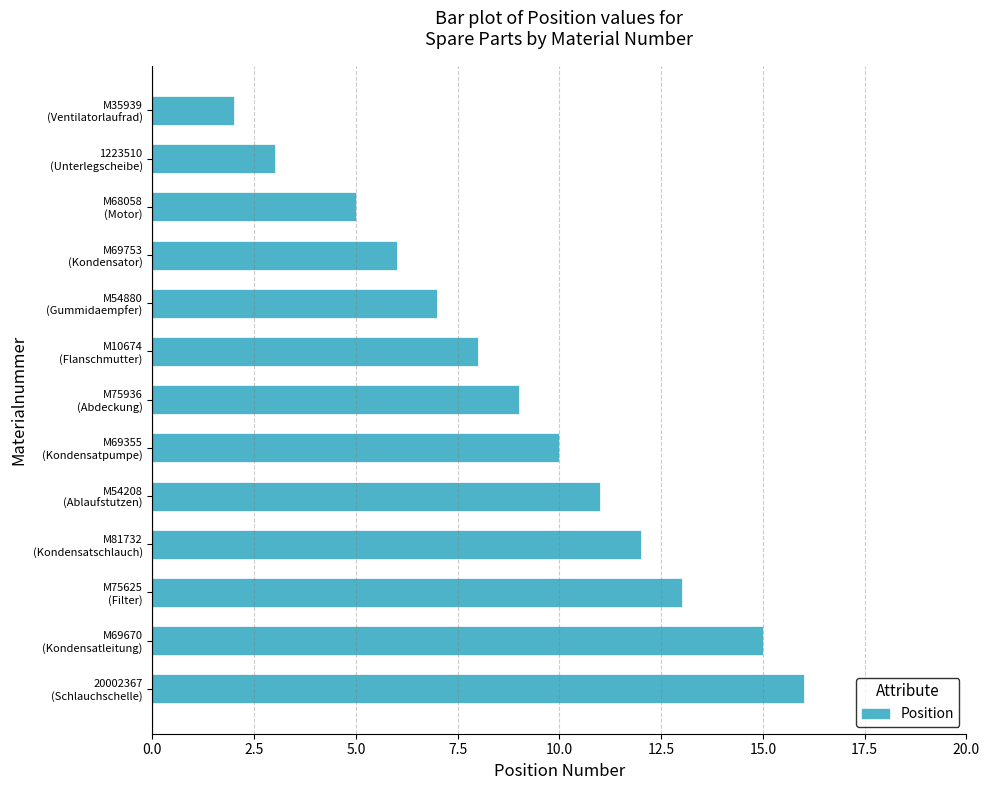

Reading top to bottom, extract all data points from this chart.

2	3	5	6	7	8	9	10	11	12	13	15	16